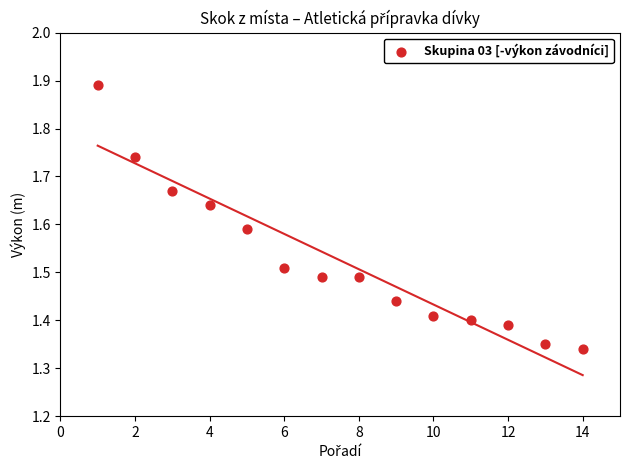

What is the range of X values (max minus min)?

13.0